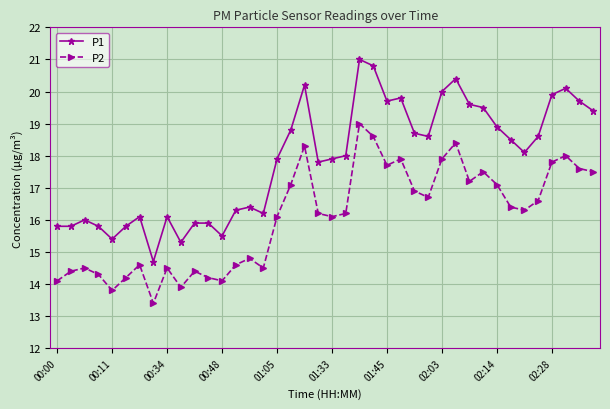

Rank the series by their average value, from highest to lowest.

P1, P2